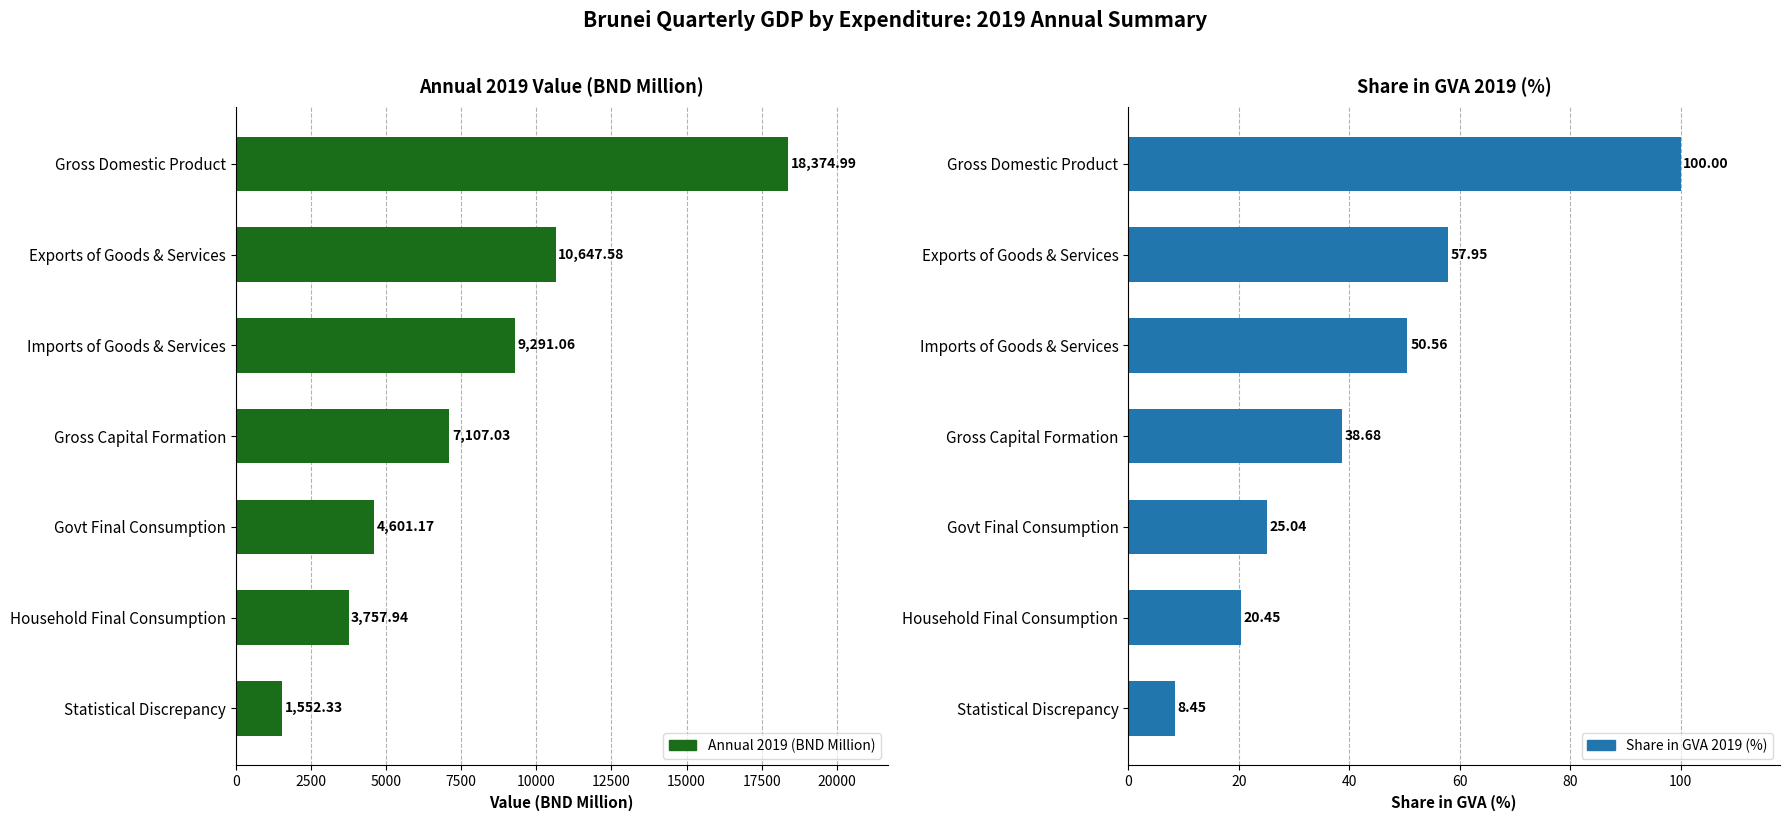

What are all the series names shown in the legend?

Annual 2019 (BND Million), Share in GVA 2019 (%)